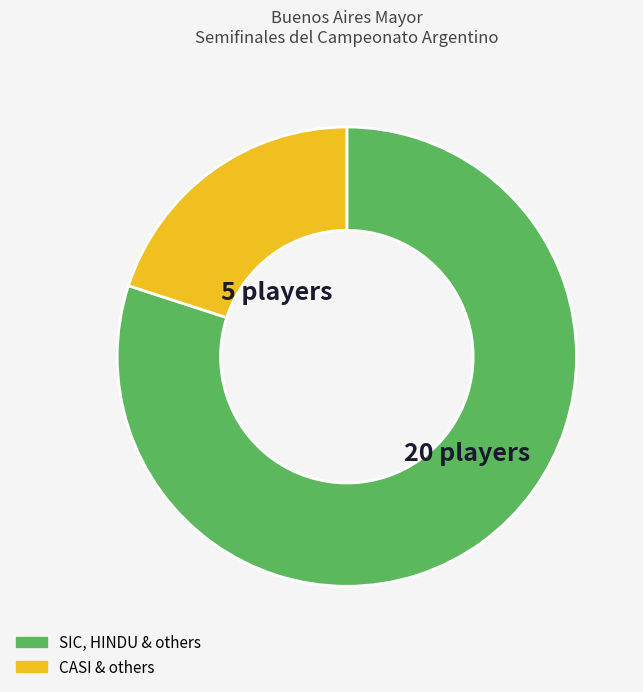

Do SIC, HINDU & others and CASI & others together represent more than half of the pie?

Yes